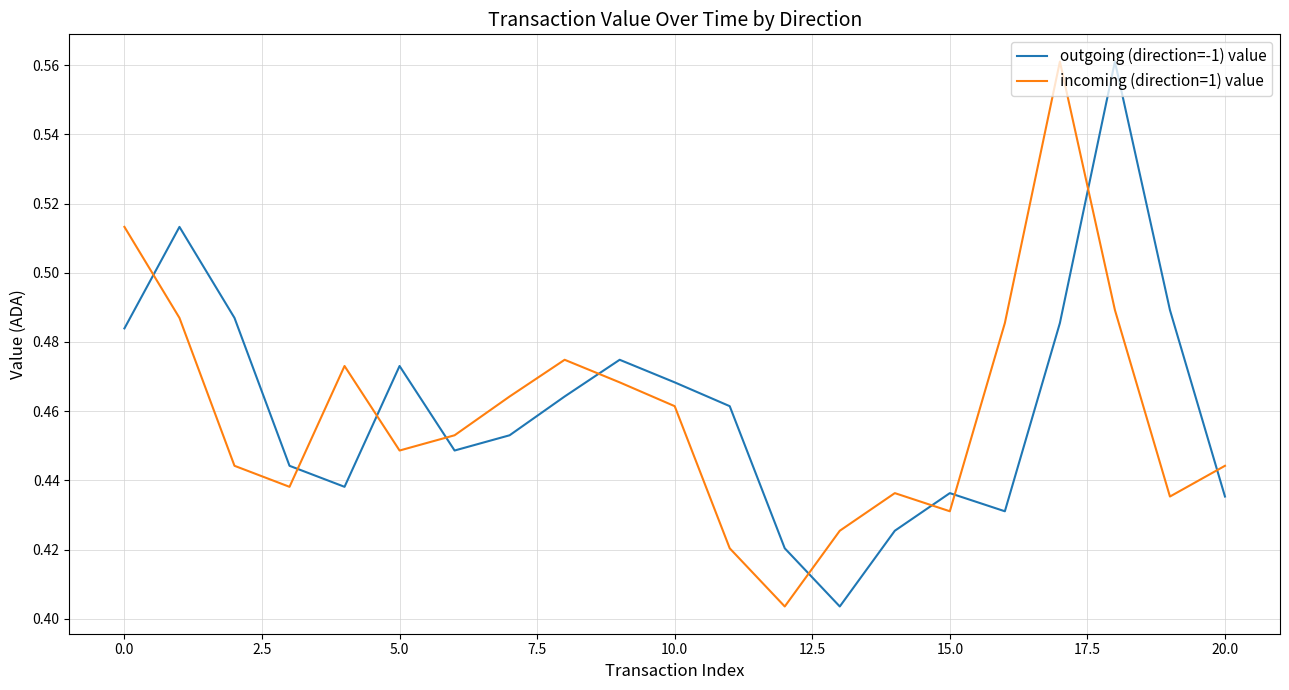

Which series ends up on top after the final intersection of incoming (direction=1) value and outgoing (direction=-1) value?

incoming (direction=1) value